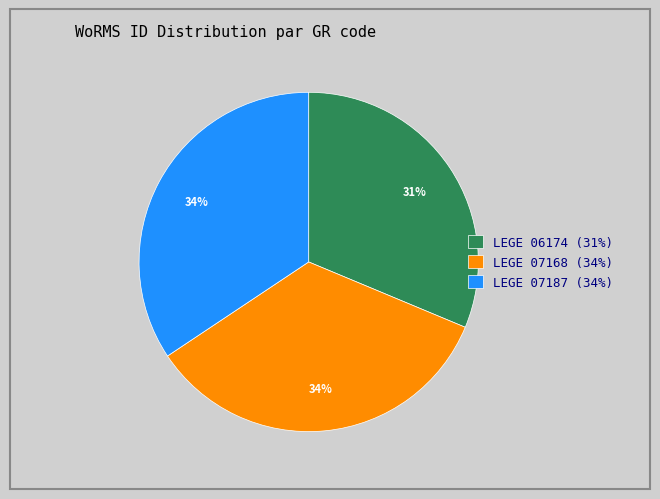

To the nearest percent, what is the difference between the largest and smallest slice percentages?

3%